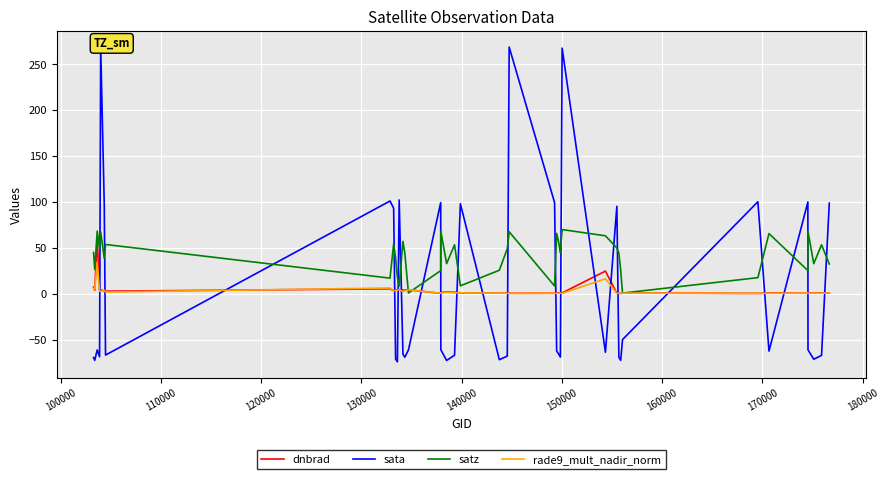

Which series has the largest range (max minus min)?

sata